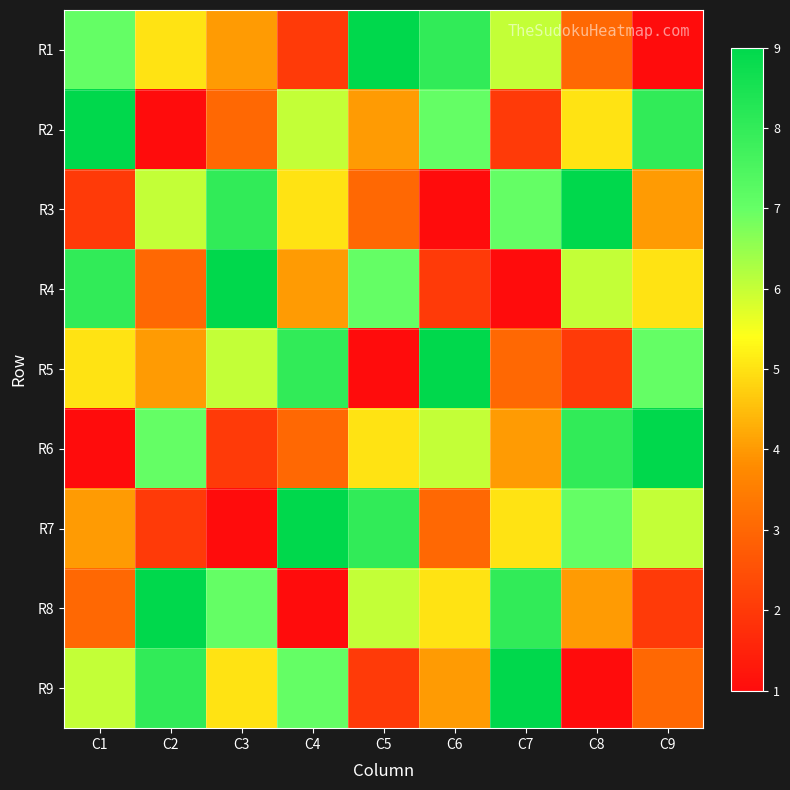

What is the smallest value displayed?

1